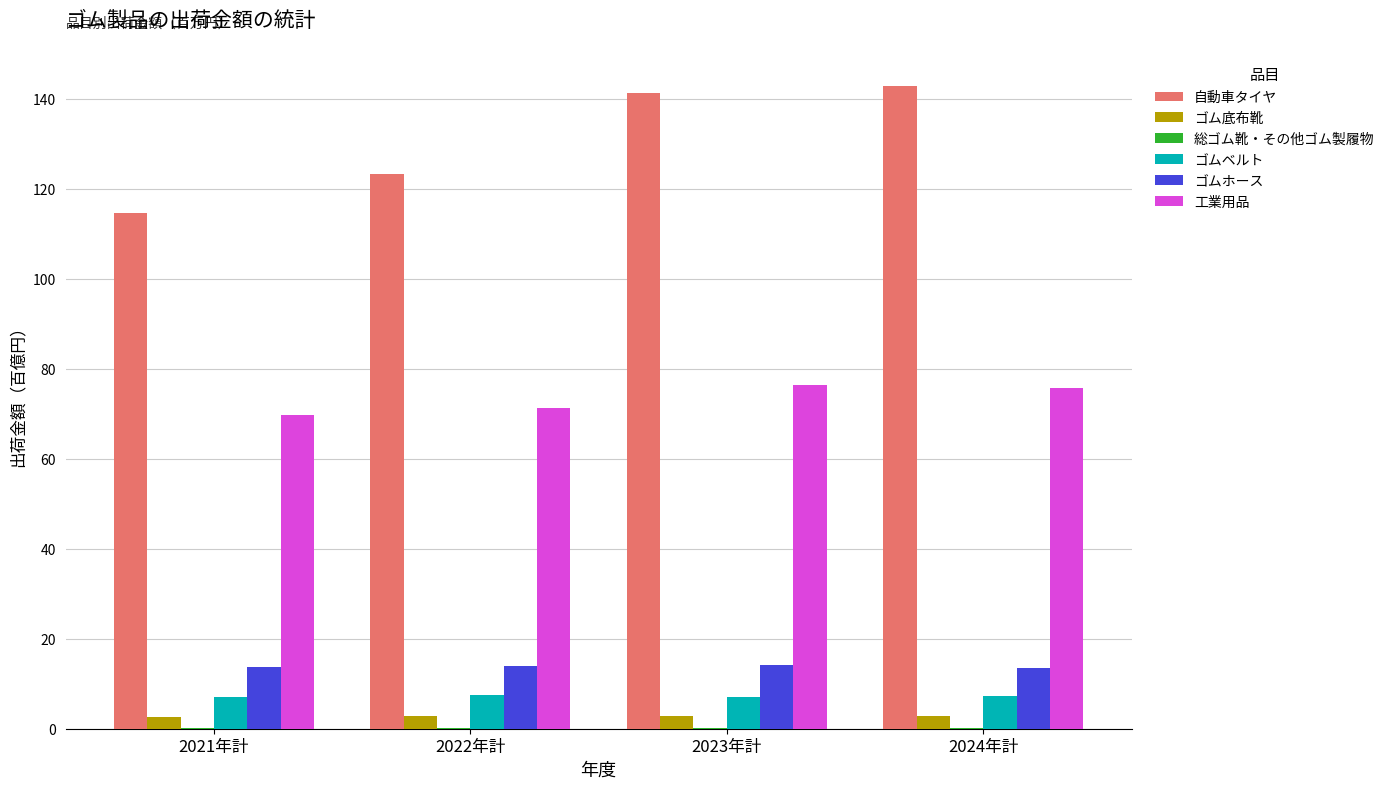

Does the chart contain stacked bars?

No